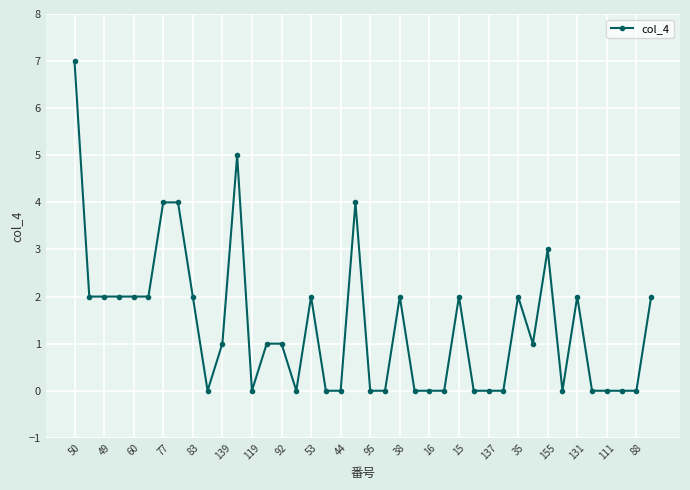

What is the value of the 35th point from the left?

2